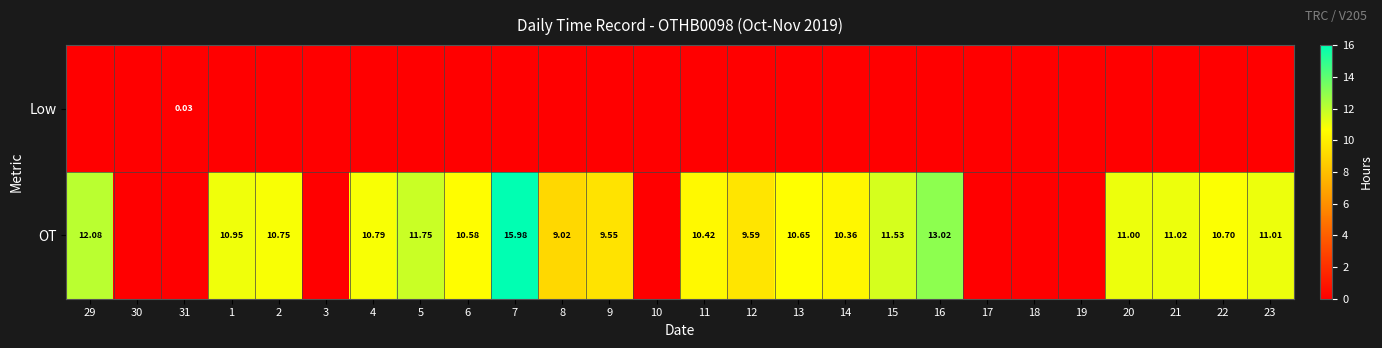

List the labels in order of OT value, largest first.

7, 16, 29, 5, 15, 21, 23, 20, 1, 4, 2, 22, 13, 6, 11, 14, 12, 9, 8, 30, 31, 3, 10, 17, 18, 19